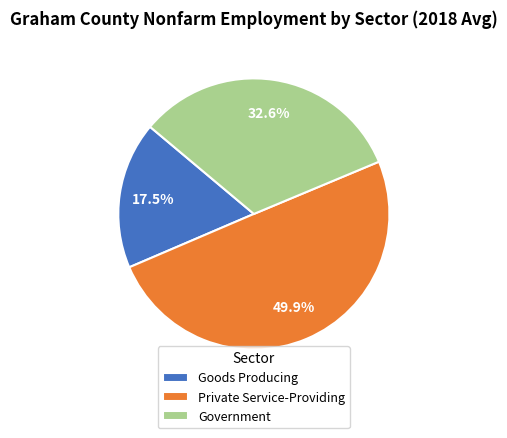

Does Government account for over 50% of the chart?

No